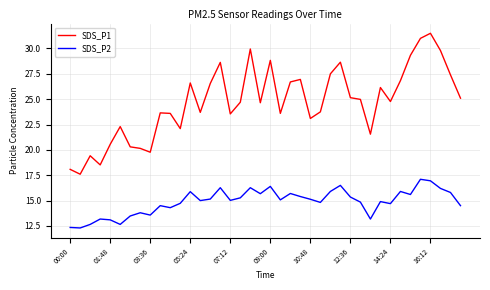

What is the difference between the maximum and minimum values in the SDS_P1 series?

13.9